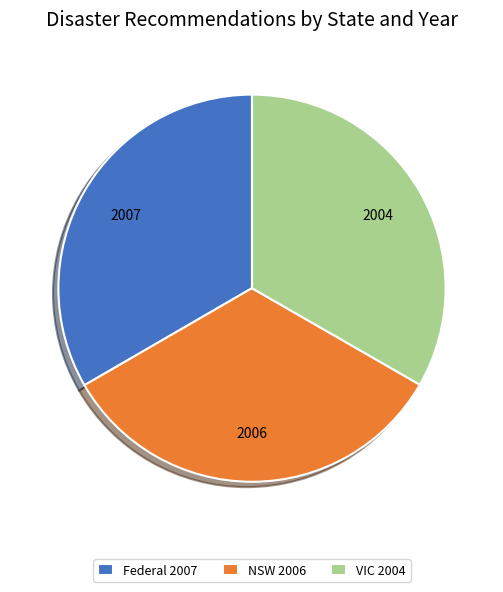

Approximately how many times larger is the value at Federal 2007 compared to NSW 2006?

1.0